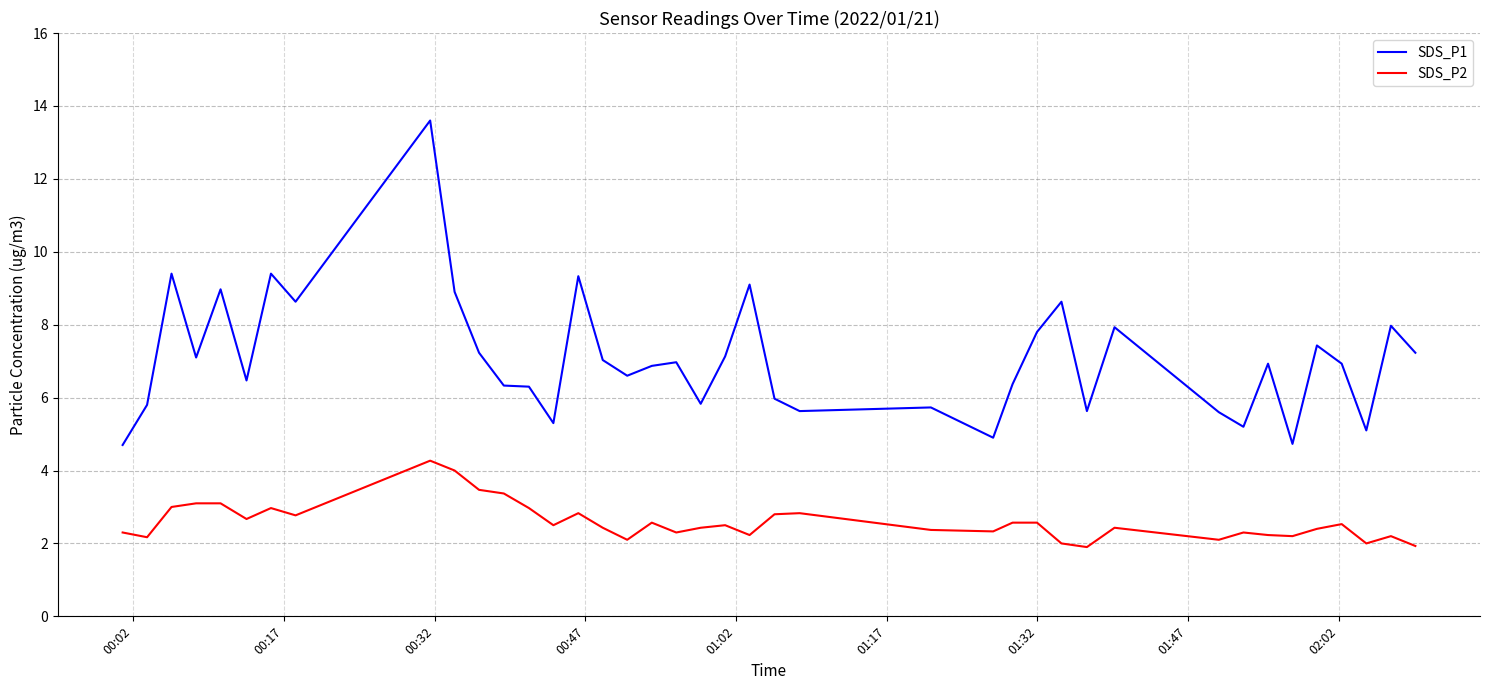

What is the maximum value for SDS_P1?

13.6